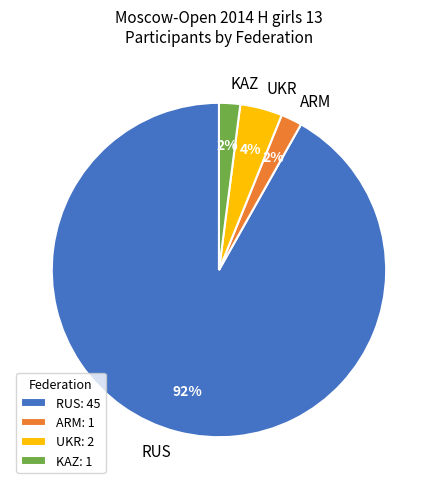

Combined, do UKR and ARM account for over 50%?

No